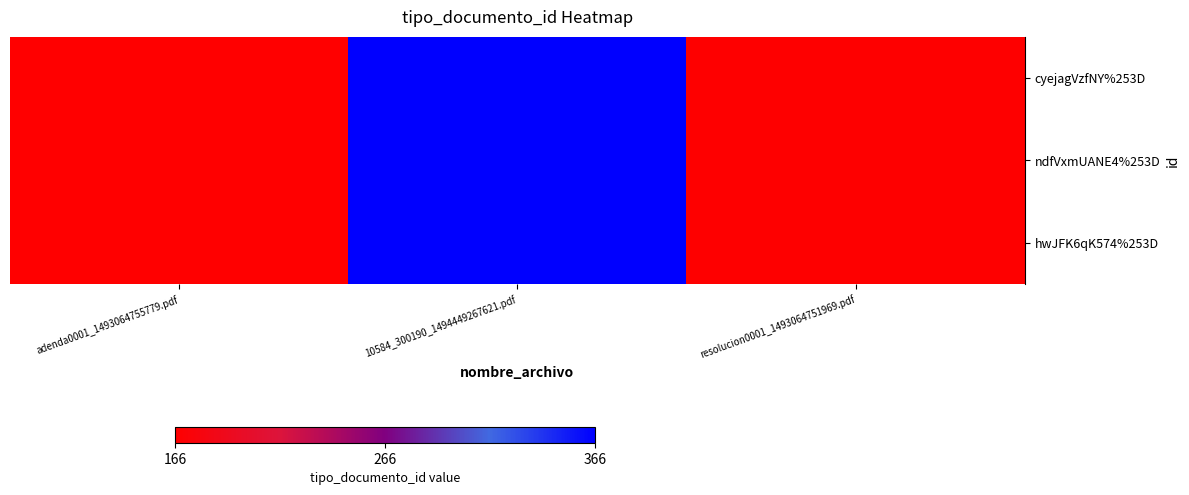

List the series in order of their peak value, lowest first.

cyejagVzfNY%253D, ndfVxmUANE4%253D, hwJFK6qK574%253D